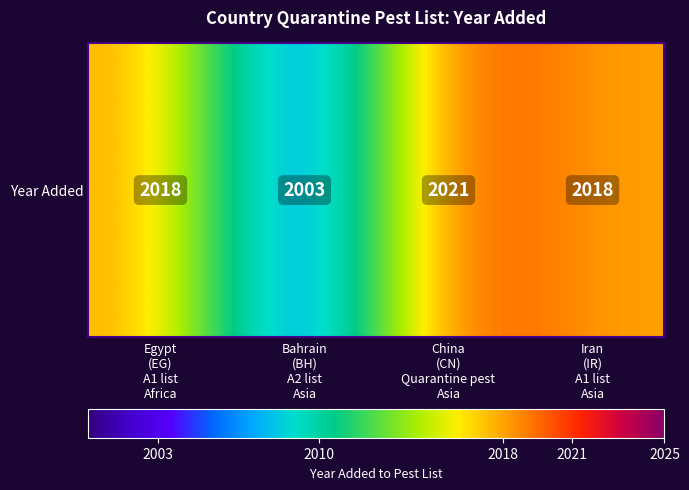

Approximately how many times larger is the value at China
(CN)
Quarantine pest
Asia compared to Bahrain
(BH)
A2 list
Asia?

1.0